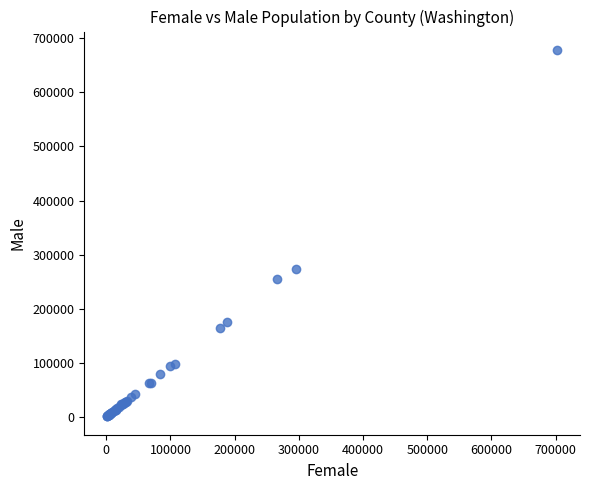

What Y value in the scatter plot is closest to 339693?

272779